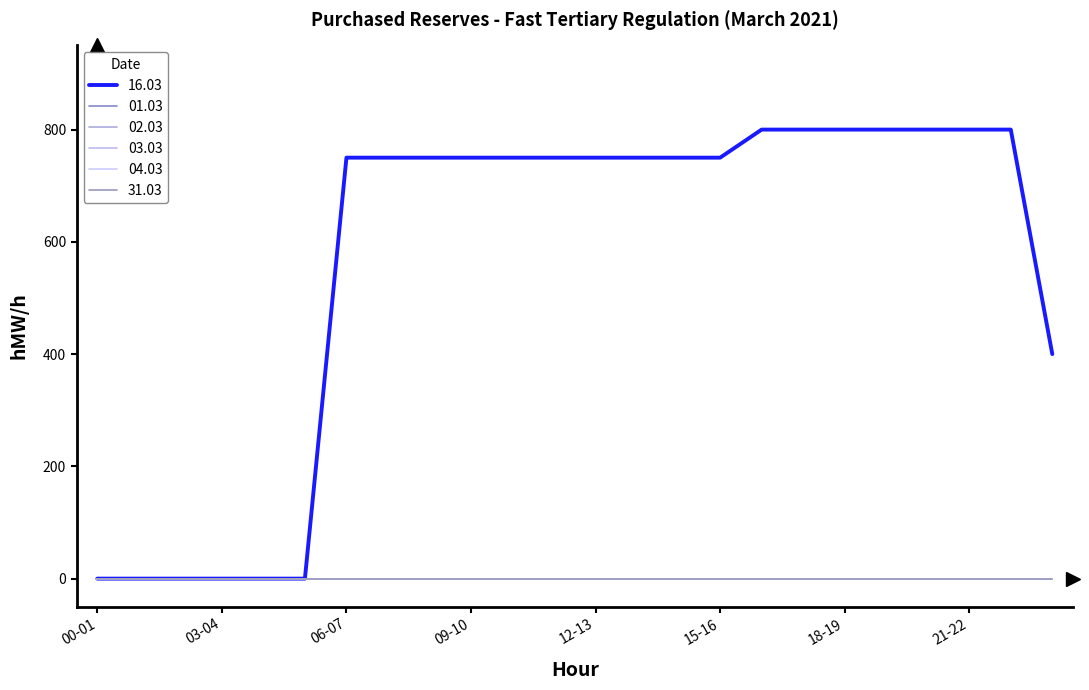

Is this an area chart (filled region under the line)?

No